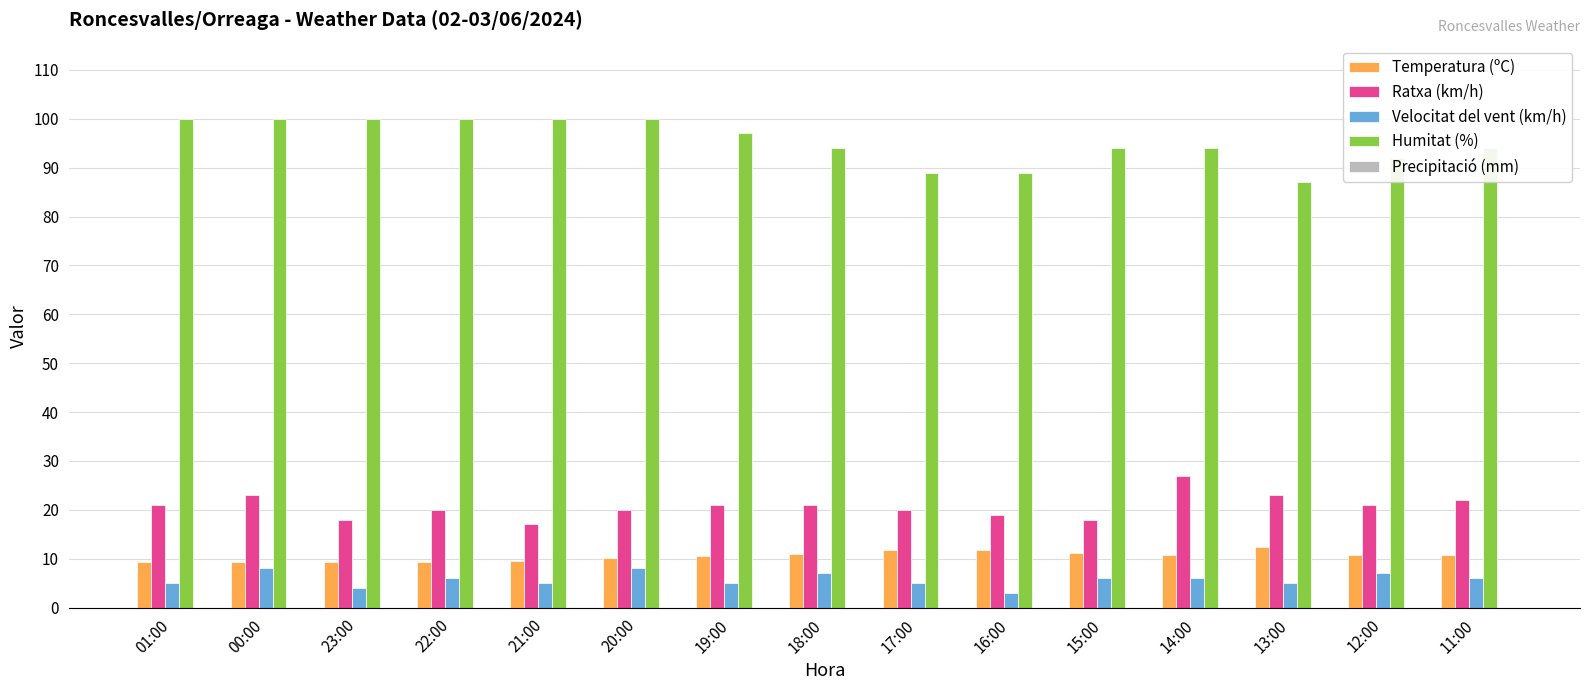

What is the label of the 9th bar from the left?

17:00